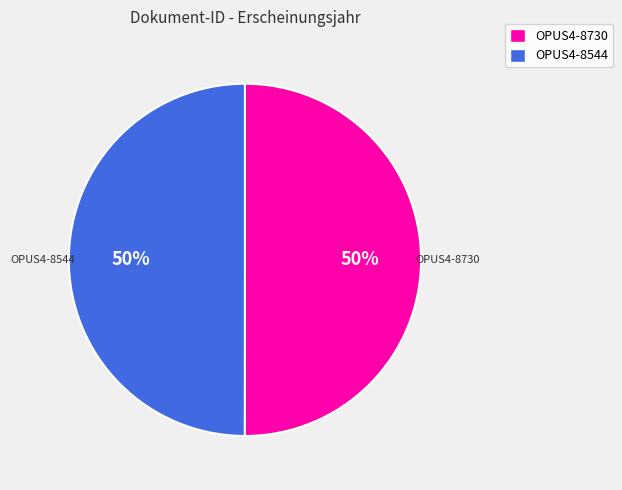

Count the number of slices in the pie.

2